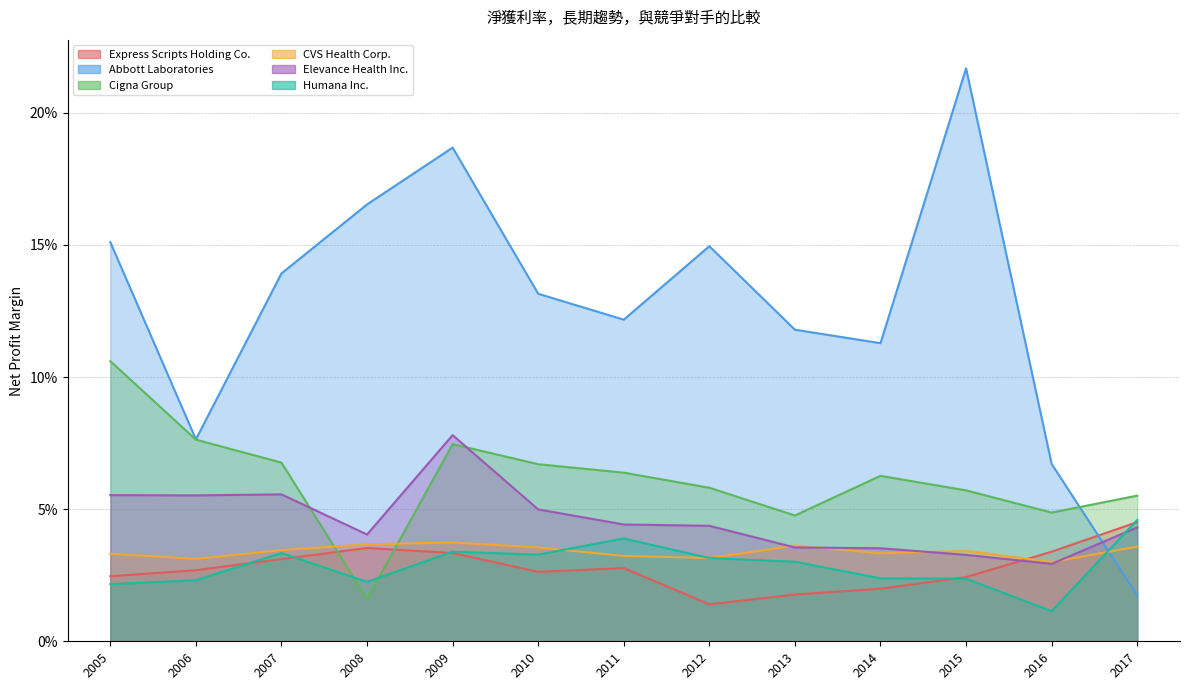

Reading right to left, transcribe all the data shown in this chart.

Express Scripts Holding Co.: 2005=0.0	2006=0.0	2007=0.0	2008=0.0	2009=0.0	2010=0.0	2011=0.0	2012=0.0	2013=0.0	2014=0.0	2015=0.0	2016=0.0	2017=0.0
Abbott Laboratories: 2005=0.2	2006=0.1	2007=0.1	2008=0.2	2009=0.2	2010=0.1	2011=0.1	2012=0.1	2013=0.1	2014=0.1	2015=0.2	2016=0.1	2017=0.0
Cigna Group: 2005=0.1	2006=0.1	2007=0.1	2008=0.0	2009=0.1	2010=0.1	2011=0.1	2012=0.1	2013=0.0	2014=0.1	2015=0.1	2016=0.0	2017=0.1
CVS Health Corp.: 2005=0.0	2006=0.0	2007=0.0	2008=0.0	2009=0.0	2010=0.0	2011=0.0	2012=0.0	2013=0.0	2014=0.0	2015=0.0	2016=0.0	2017=0.0
Elevance Health Inc.: 2005=0.1	2006=0.1	2007=0.1	2008=0.0	2009=0.1	2010=0.0	2011=0.0	2012=0.0	2013=0.0	2014=0.0	2015=0.0	2016=0.0	2017=0.0
Humana Inc.: 2005=0.0	2006=0.0	2007=0.0	2008=0.0	2009=0.0	2010=0.0	2011=0.0	2012=0.0	2013=0.0	2014=0.0	2015=0.0	2016=0.0	2017=0.0